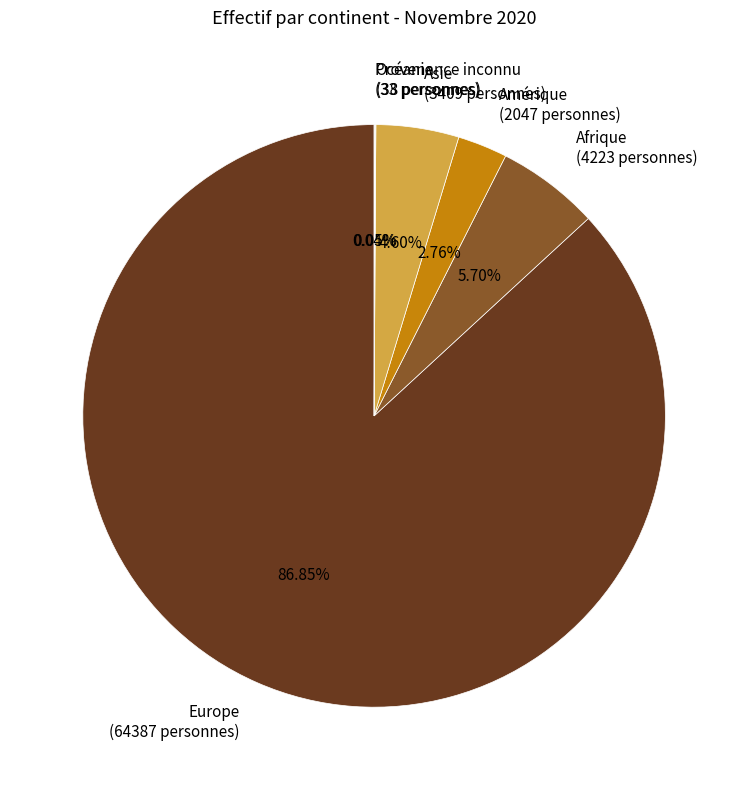

Which category accounts for the majority?

Europe